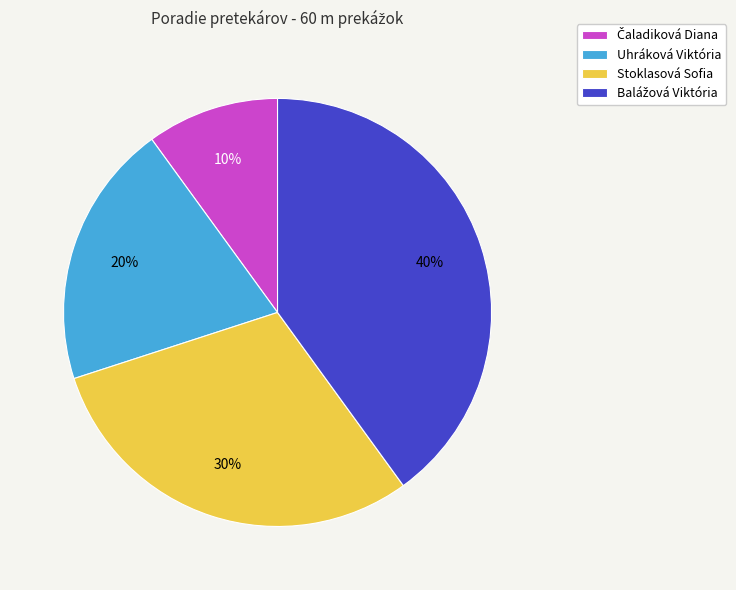

To the nearest percent, what is the difference between the largest and smallest slice percentages?

30%